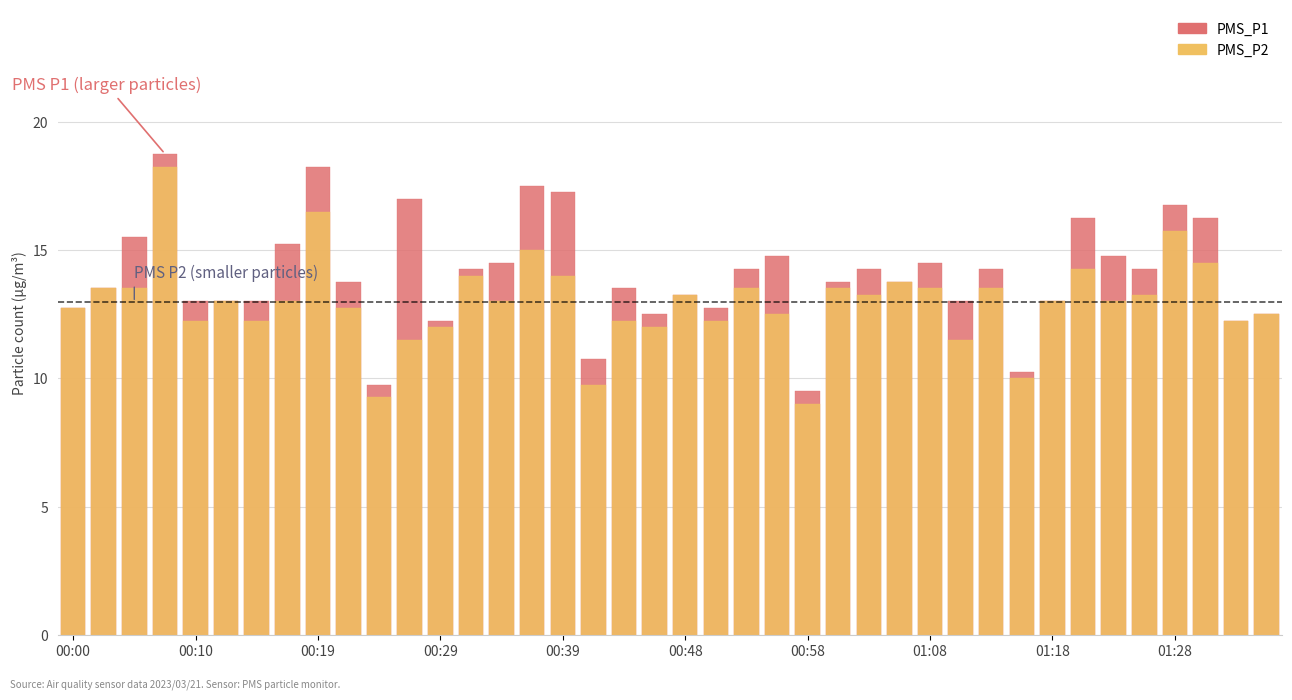

The PMS_P1 series shows 13.2 at 00:48. True or false?

True